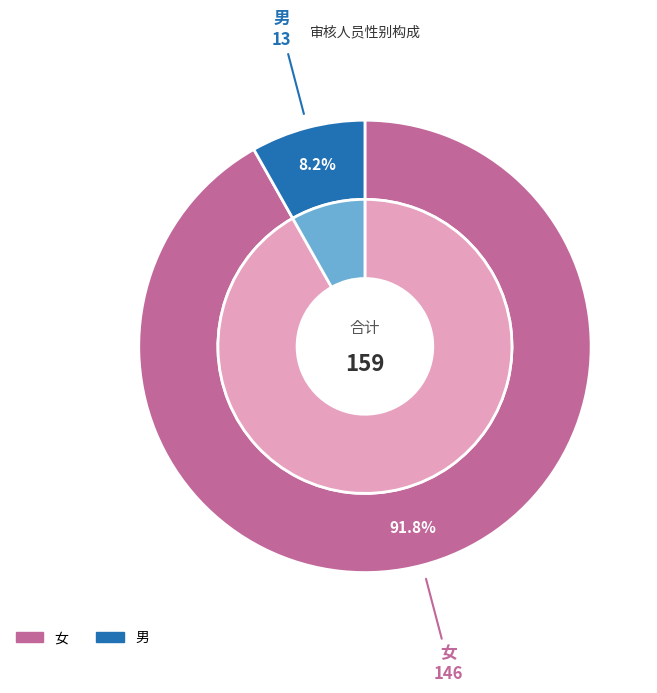

Does any single category account for the majority?

Yes